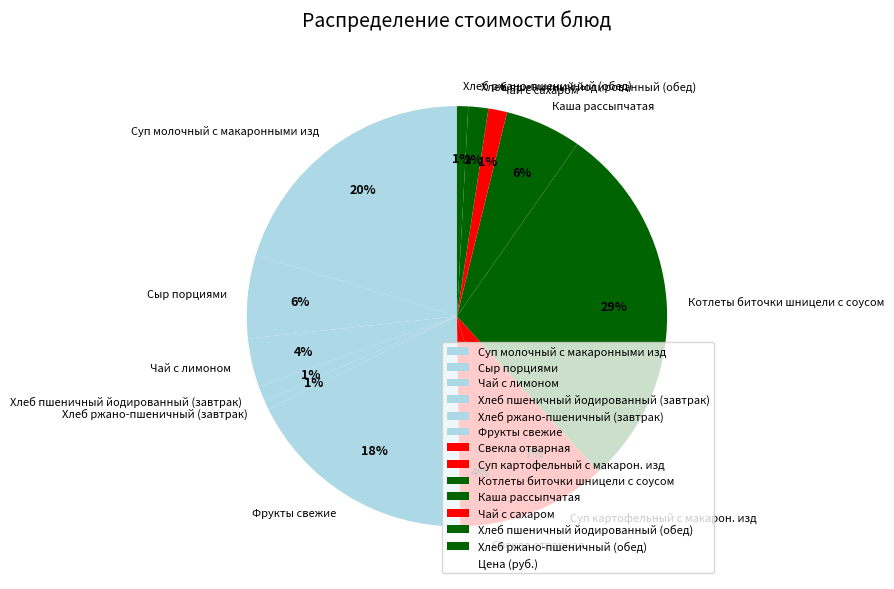

What percentage is the Суп молочный с макаронными изд slice, to the nearest percent?

20%